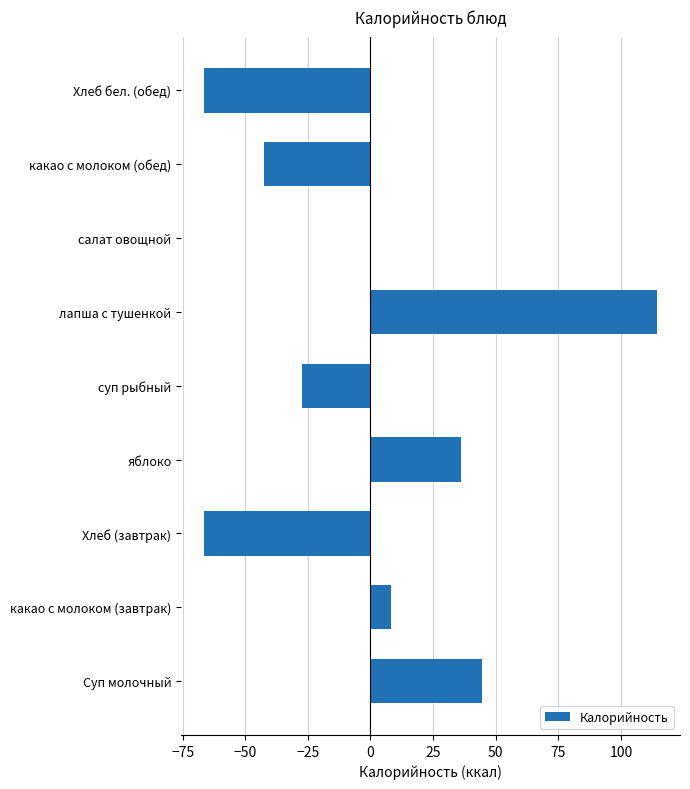

Which category has the highest value across all series?

лапша с тушенкой